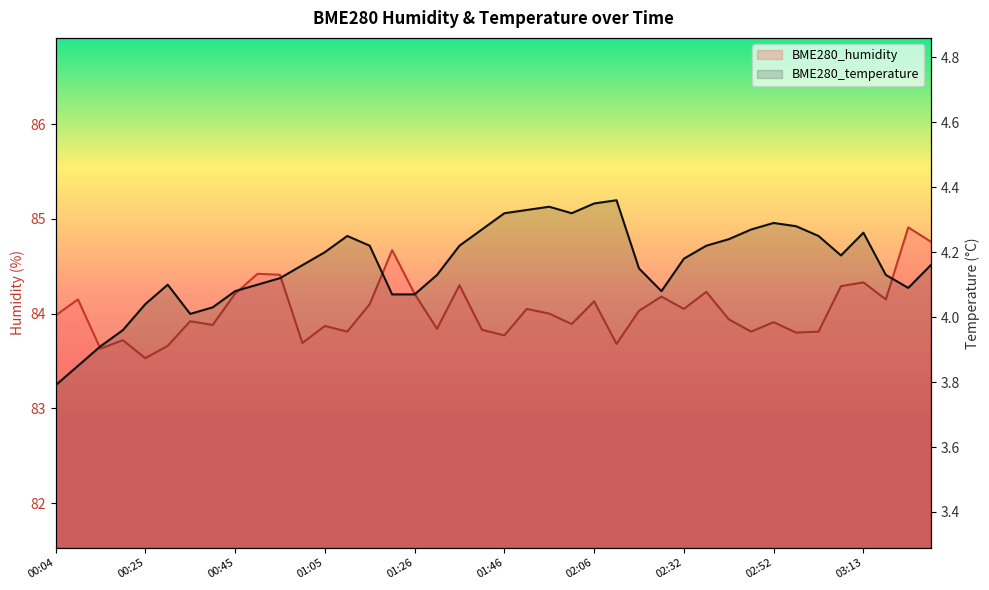

Reading right to left, list all the values displayed in this chart.

BME280_humidity: 84.8	84.9	84.2	84.3	84.3	83.8	83.8	83.9	83.8	83.9	84.2	84.0	84.2	84.0	83.7	84.1	83.9	84.0	84.0	83.8	83.8	84.3	83.8	84.2	84.7	84.1	83.8	83.9	83.7	84.4	84.4	84.2	83.9	83.9	83.7	83.5	83.7	83.6	84.2	84.0
BME280_temperature: 4.2	4.1	4.1	4.3	4.2	4.2	4.3	4.3	4.3	4.2	4.2	4.2	4.1	4.2	4.4	4.3	4.3	4.3	4.3	4.3	4.3	4.2	4.1	4.1	4.1	4.2	4.2	4.2	4.2	4.1	4.1	4.1	4.0	4.0	4.1	4.0	4.0	3.9	3.9	3.8